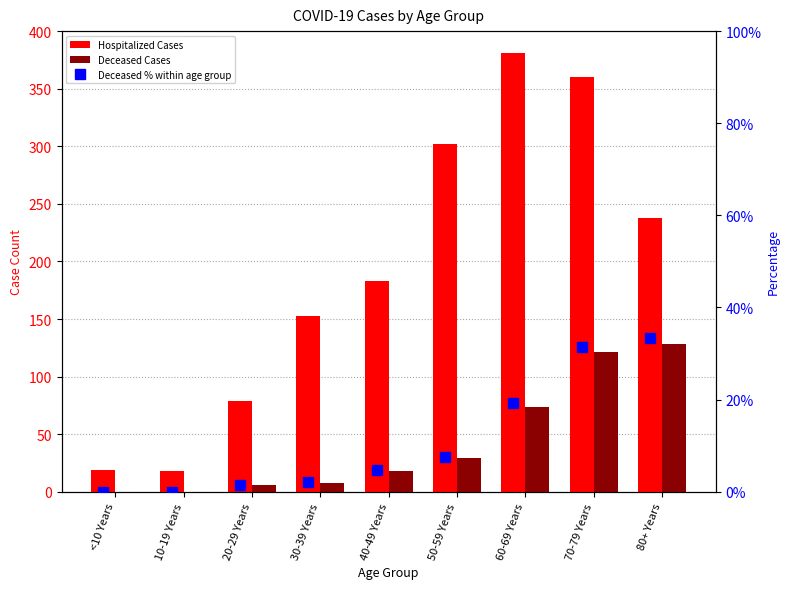

Which category has the highest value in the Hospitalized Cases series?

60-69 Years